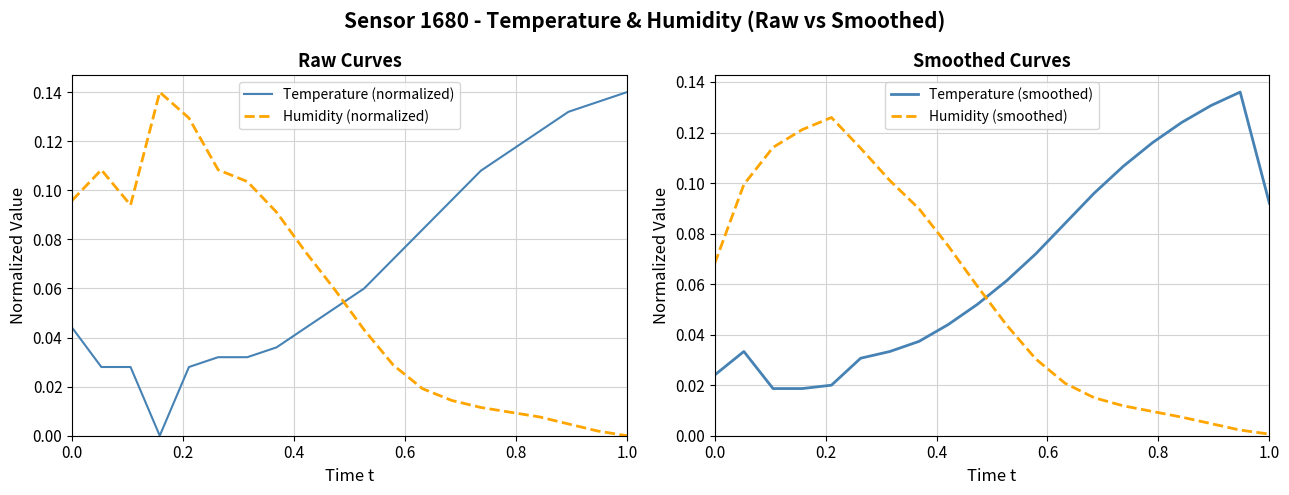

Reading right to left, list all the values displayed in this chart.

Temperature (normalized): 0.1	0.1	0.1	0.1	0.1	0.1	0.1	0.1	0.1	0.1	0.1	0.0	0.0	0.0	0.0	0.0	0.0	0.0	0.0	0.0
Humidity (normalized): 0.0	0.0	0.0	0.0	0.0	0.0	0.0	0.0	0.0	0.0	0.1	0.1	0.1	0.1	0.1	0.1	0.1	0.1	0.1	0.1
Temperature (smoothed): 0.1	0.1	0.1	0.1	0.1	0.1	0.1	0.1	0.1	0.1	0.1	0.0	0.0	0.0	0.0	0.0	0.0	0.0	0.0	0.0
Humidity (smoothed): 0.0	0.0	0.0	0.0	0.0	0.0	0.0	0.0	0.0	0.0	0.1	0.1	0.1	0.1	0.1	0.1	0.1	0.1	0.1	0.1